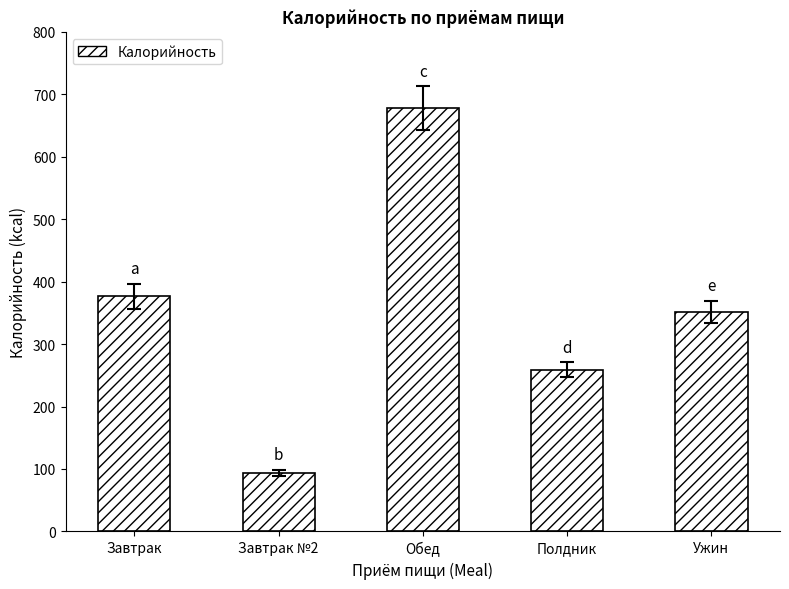

Which label corresponds to the largest value in the chart?

Обед